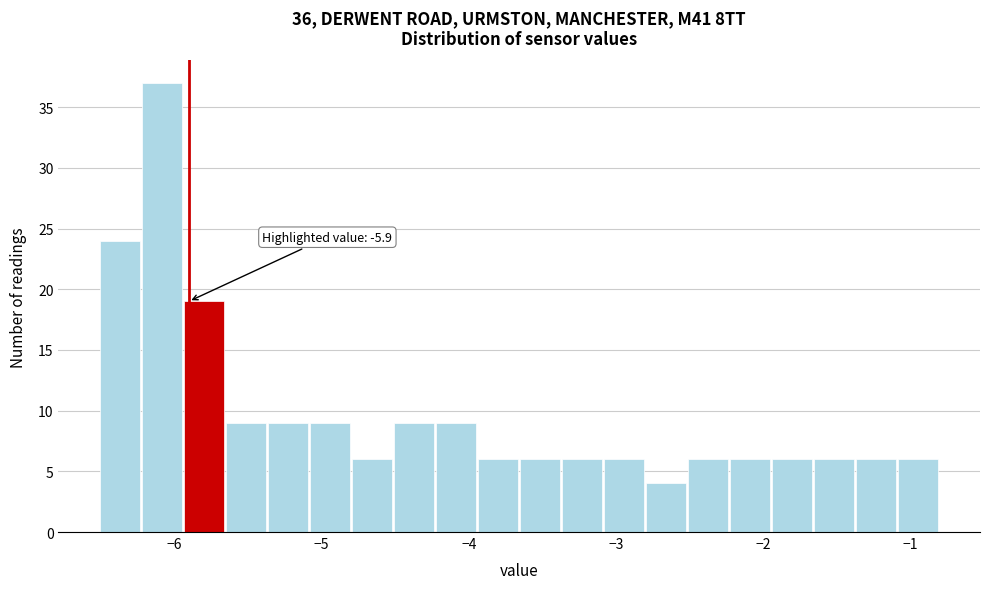

Read against the x-axis, roughly where is the centre of the tallest bar?

-6.1